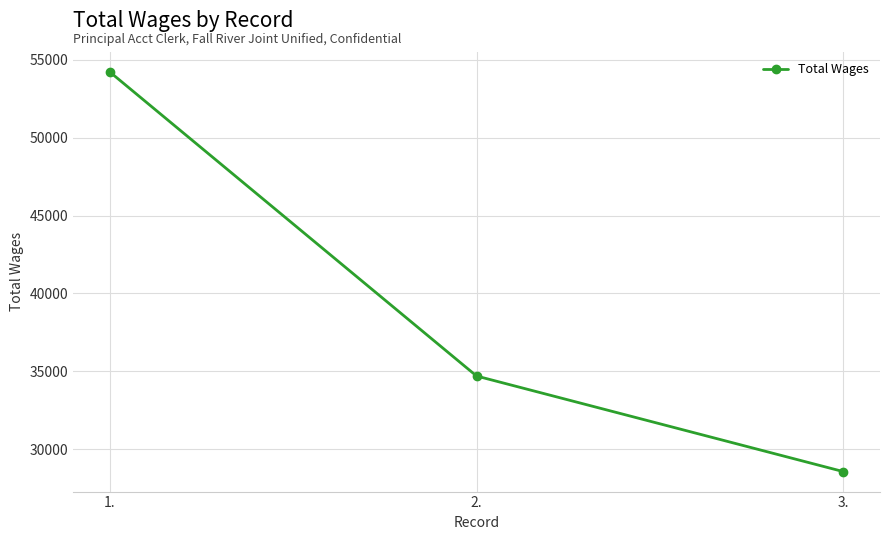

What is the ratio of the value at 1. to the value at 3.?

1.9